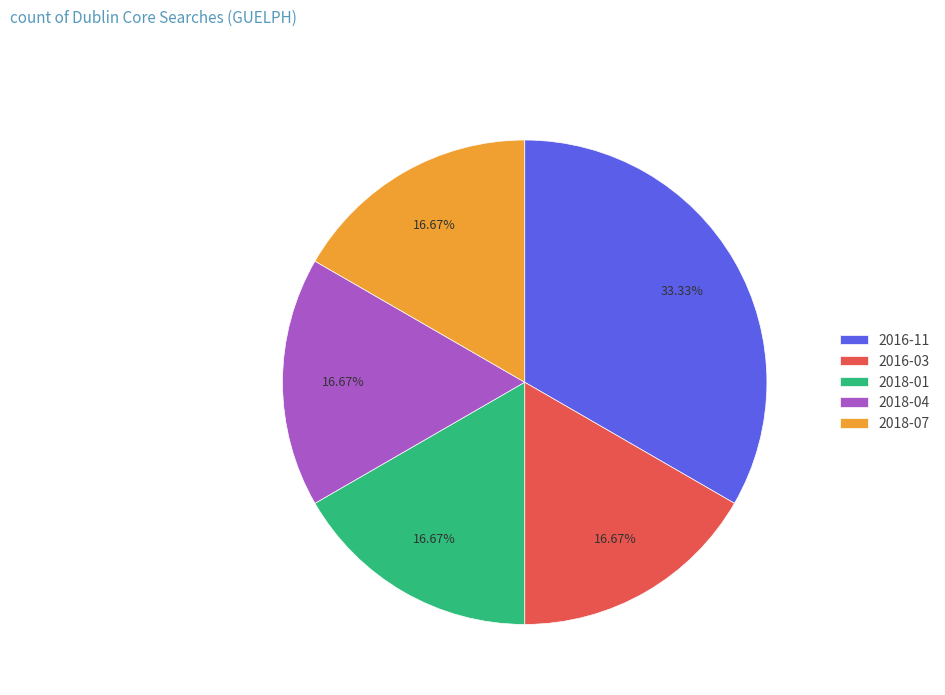

Does 2018-04 represent more than half of the total?

No